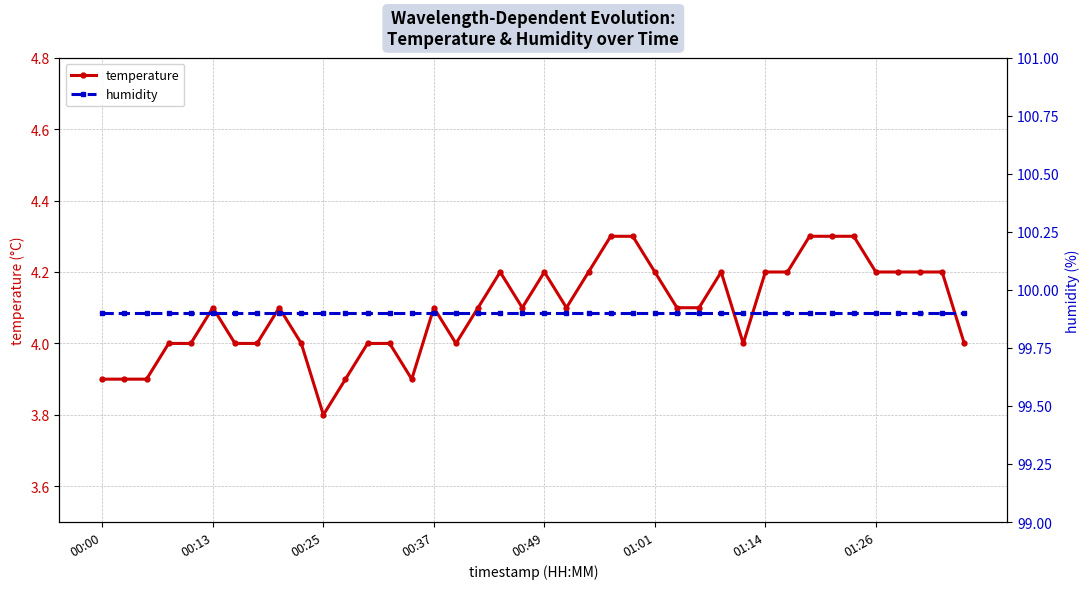

Reading left to right, extract all data points from this chart.

temperature: 3.9	3.9	3.9	4.0	4.0	4.1	4.0	4.0	4.1	4.0	3.8	3.9	4.0	4.0	3.9	4.1	4.0	4.1	4.2	4.1	4.2	4.1	4.2	4.3	4.3	4.2	4.1	4.1	4.2	4.0	4.2	4.2	4.3	4.3	4.3	4.2	4.2	4.2	4.2	4.0
humidity: 99.9	99.9	99.9	99.9	99.9	99.9	99.9	99.9	99.9	99.9	99.9	99.9	99.9	99.9	99.9	99.9	99.9	99.9	99.9	99.9	99.9	99.9	99.9	99.9	99.9	99.9	99.9	99.9	99.9	99.9	99.9	99.9	99.9	99.9	99.9	99.9	99.9	99.9	99.9	99.9